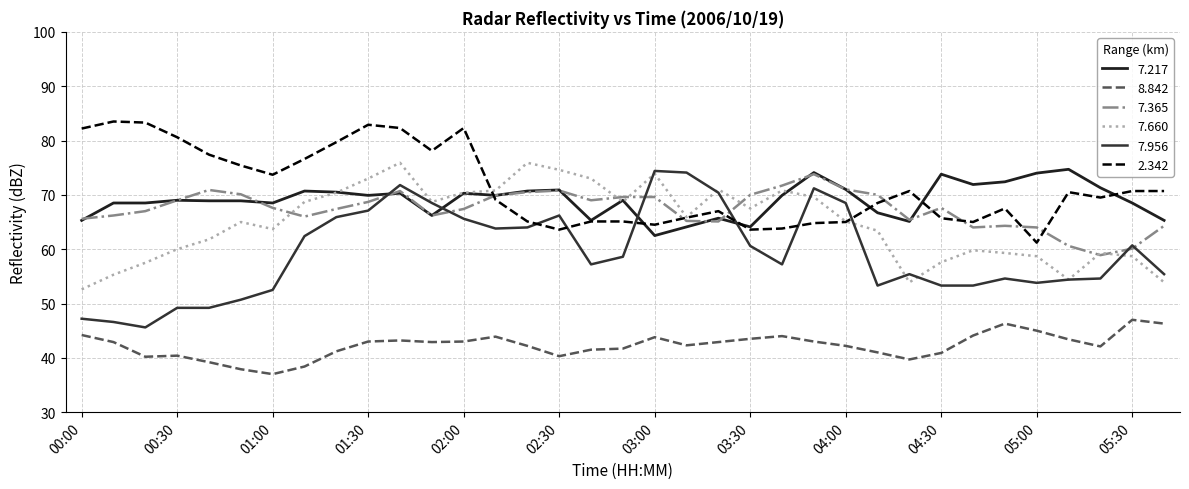

At how many categories does at least one series exceed 44?

35